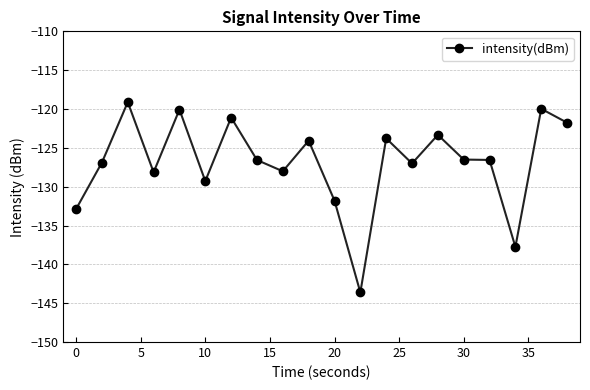

What is the maximum value shown in the chart?

-119.1